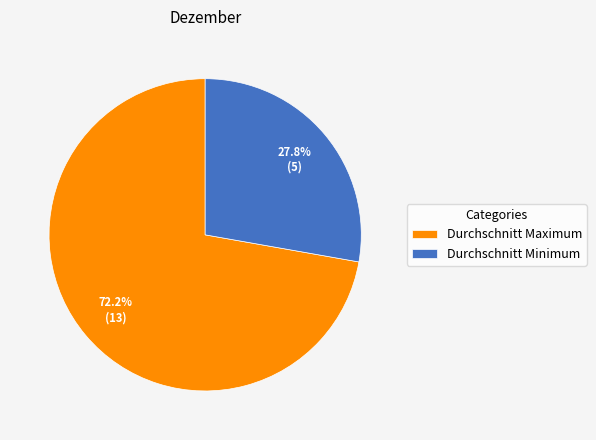

How many segments does this pie chart have?

2